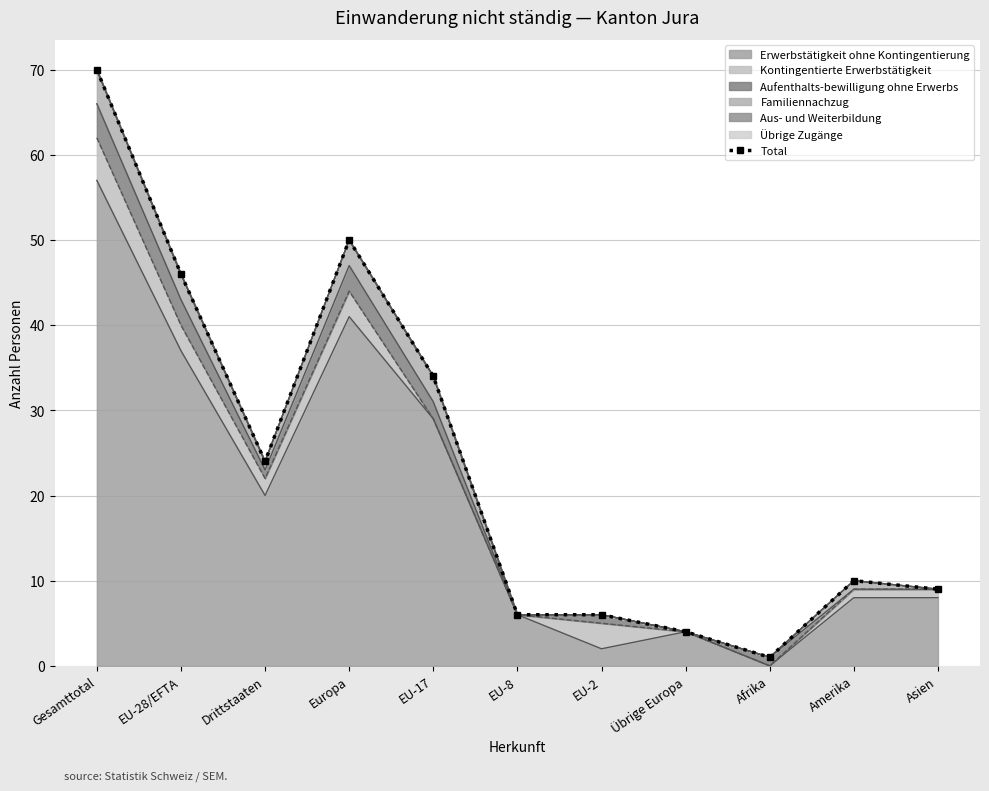

True or false: the data shows 47 at Gesamttotal.

False